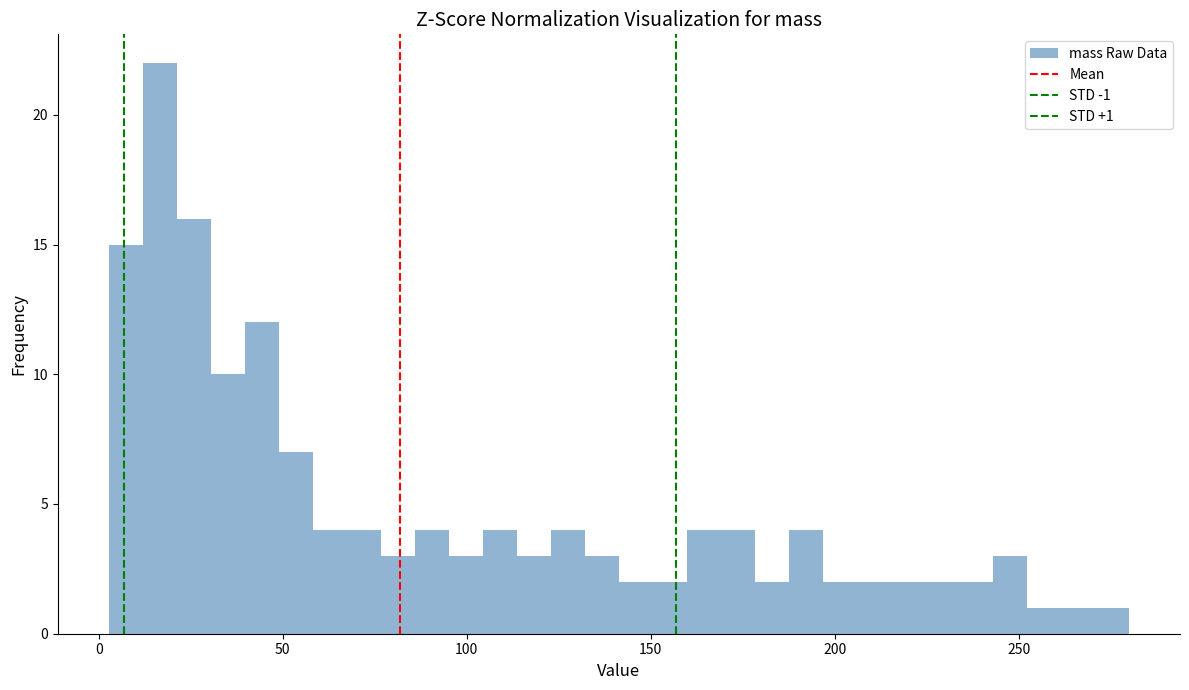

Read against the x-axis, roughly where is the centre of the tallest bar?

15